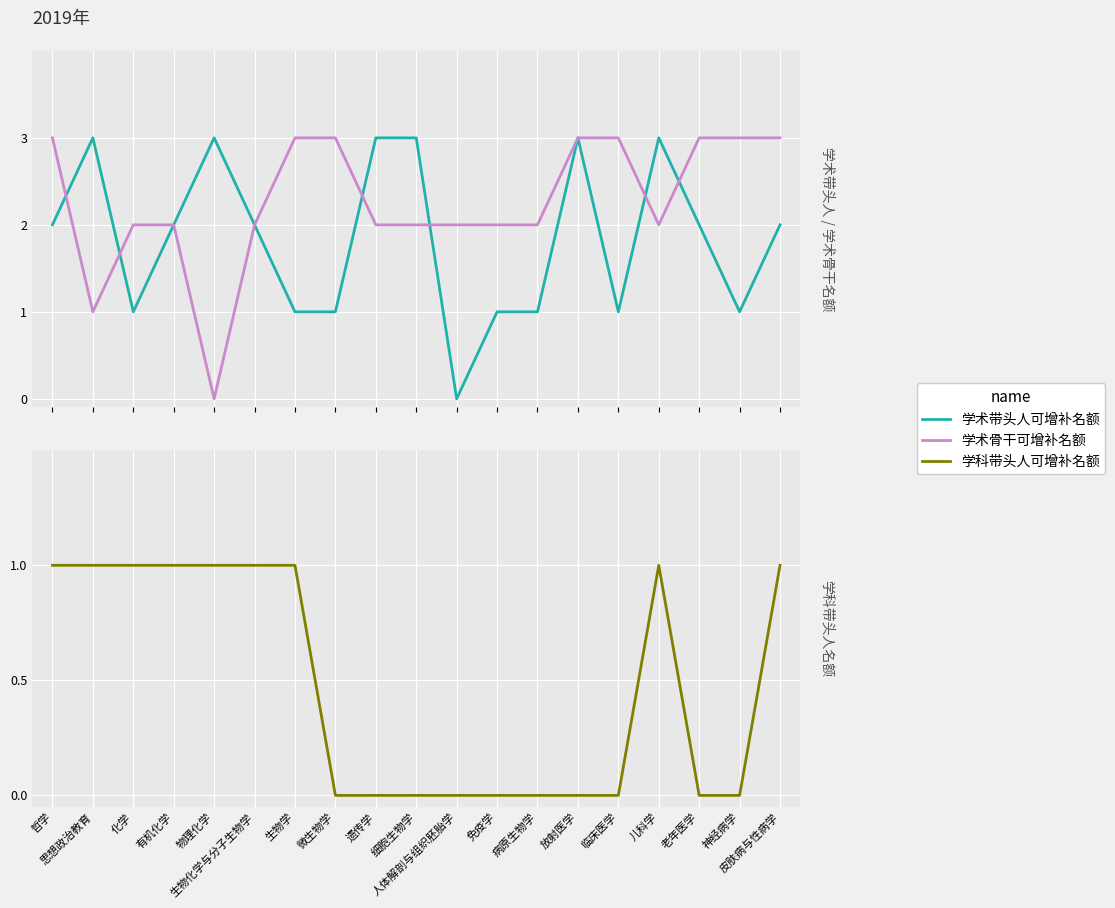

Reading left to right, transcribe all the data shown in this chart.

学术带头人可增补名额: 2	3	1	2	3	2	1	1	3	3	0	1	1	3	1	3	2	1	2
学术骨干可增补名额: 3	1	2	2	0	2	3	3	2	2	2	2	2	3	3	2	3	3	3
学科带头人可增补名额: 1	1	1	1	1	1	1	0	0	0	0	0	0	0	0	1	0	0	1